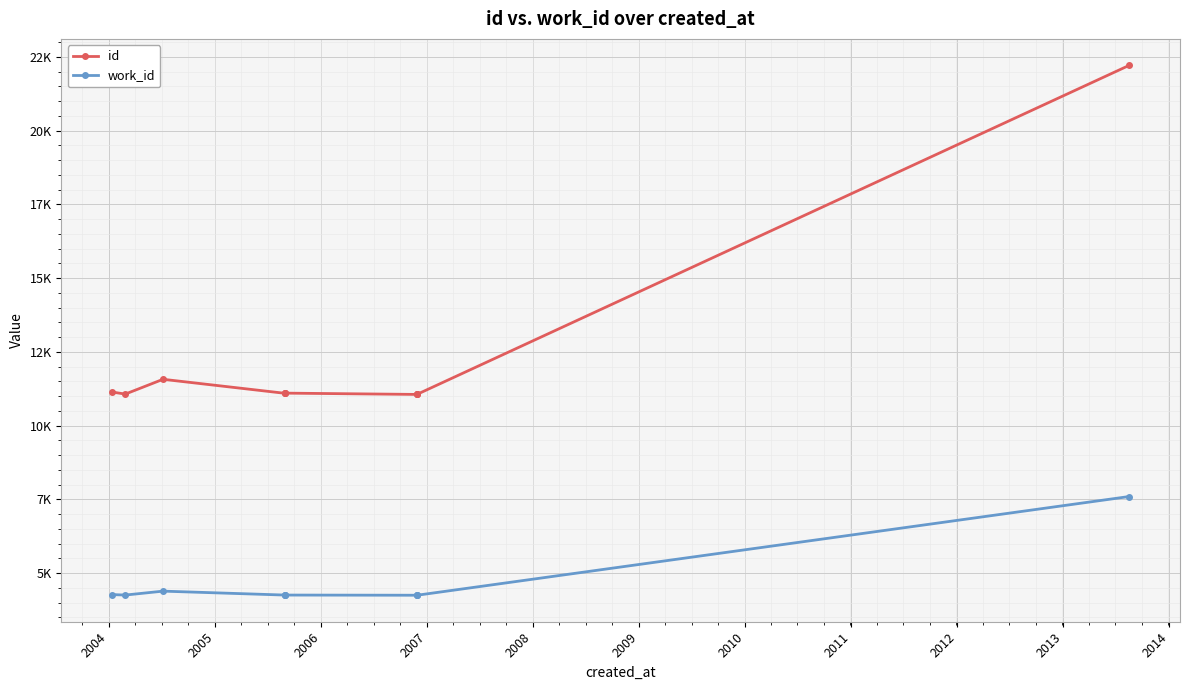

Rank the series by their average value, from lowest to highest.

work_id, id